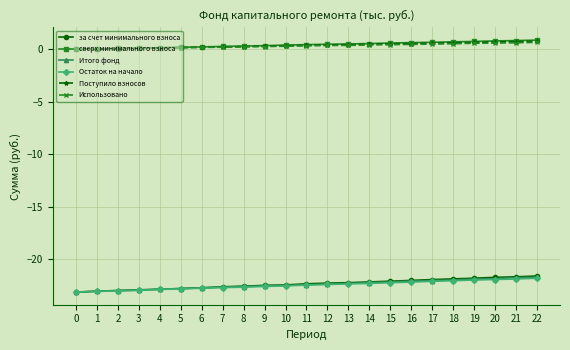

What are all the series names shown in the legend?

за счет минимального взноса, сверх минимального взноса, Итого фонд, Остаток на начало, Поступило взносов, Использовано